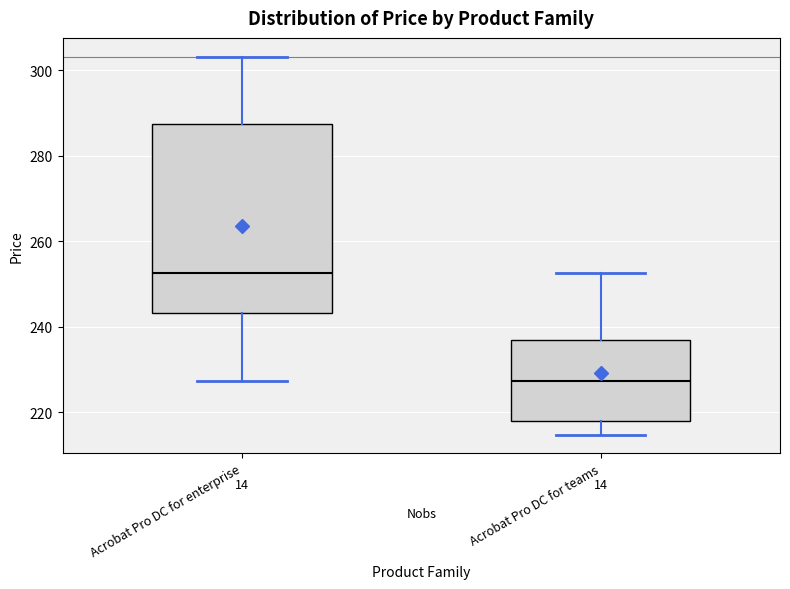

Reading left to right, read every box against the y-axis: the position of its median line, the range the box covers, and the ends of its whiskers. The values are not printed on the chart, so give them approximately, as read against the axis.

Acrobat Pro DC for enterprise: median 252, box 244 to 288, whiskers 228 to 304
Acrobat Pro DC for teams: median 228, box 218 to 236, whiskers 214 to 252